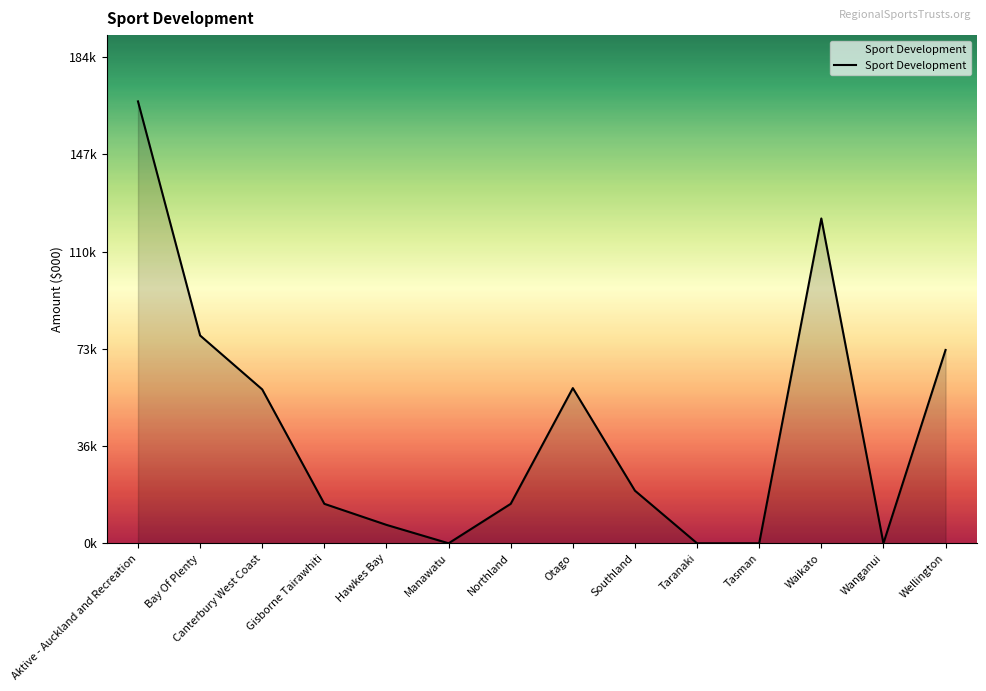

Does the chart have visible grid lines?

No